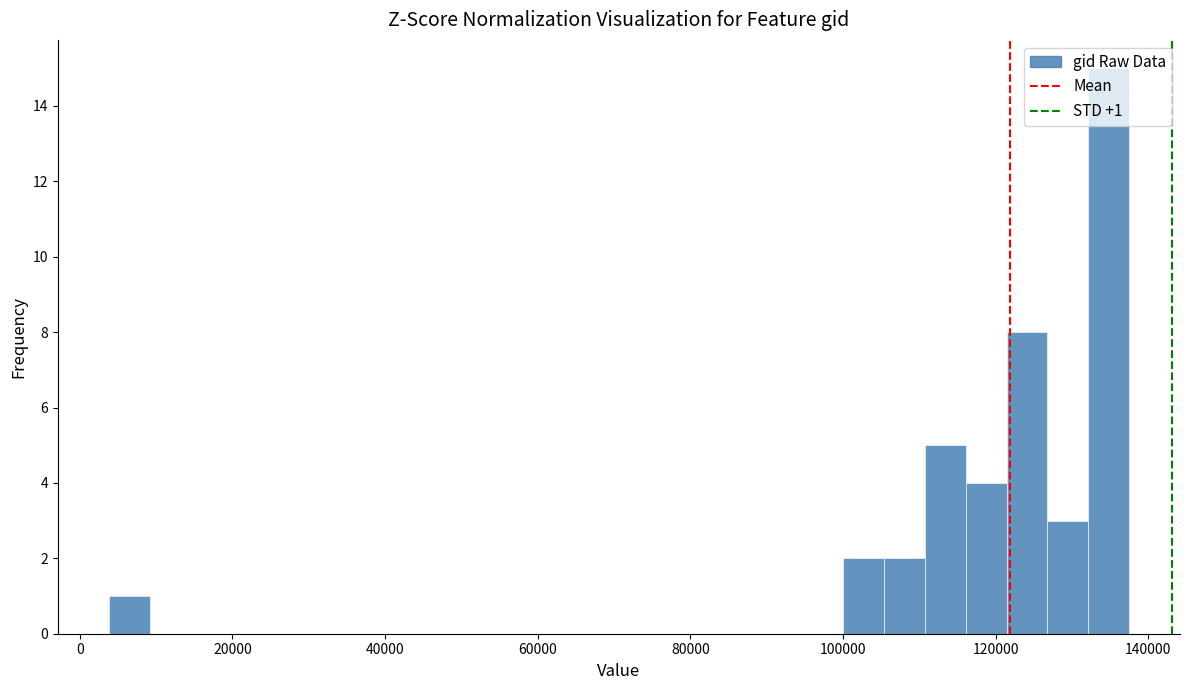

Read against the x-axis, roughly where is the centre of the tallest bar?

134000